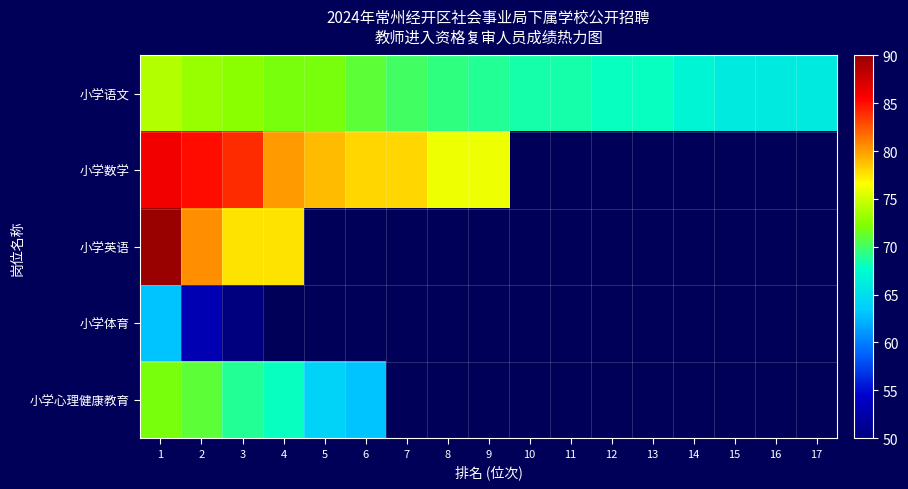

What is the approximate value of 小学语文 at 17?

66.0